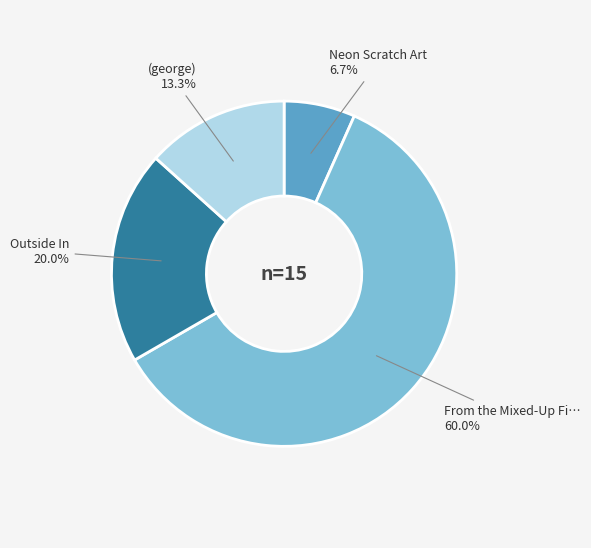

Is there a majority slice in this chart?

Yes